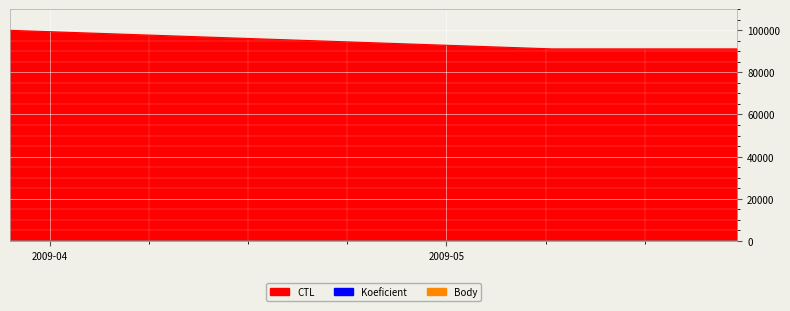

Is it true that CTL equals 99903 at 2009-03-29?

True